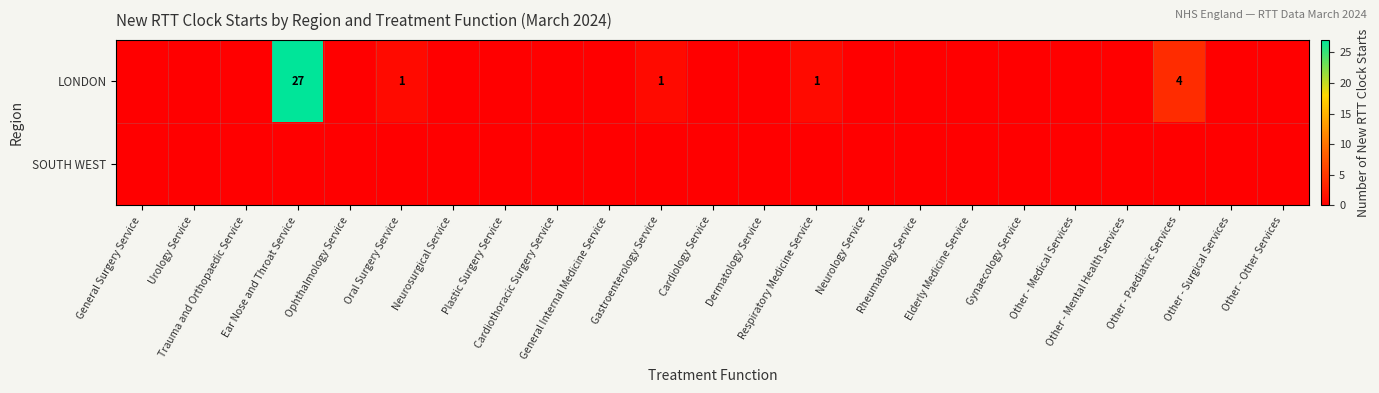

How many data points does each series have?

23